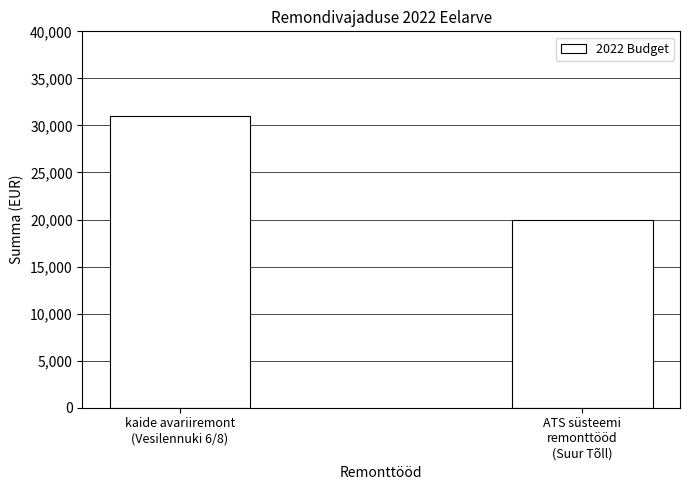

What is the difference between the maximum and minimum values?

11000